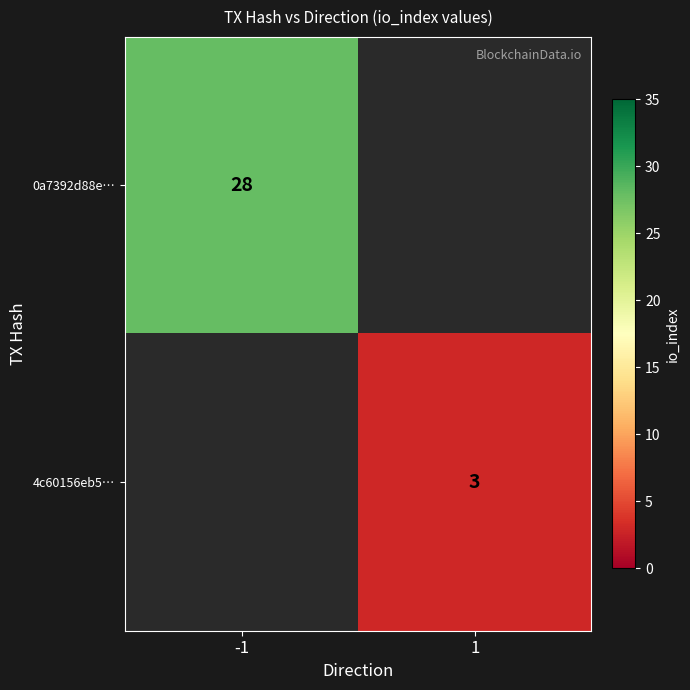

Count the number of categories in the chart.

2